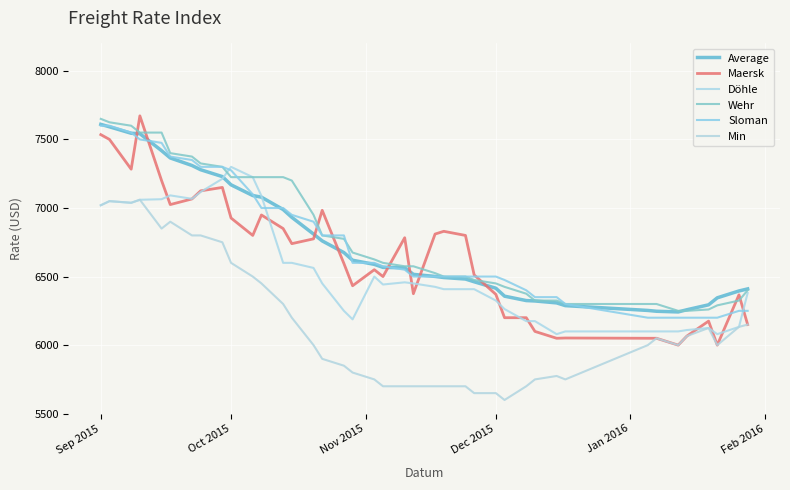

Does the chart display data point markers on the line(s)?

No